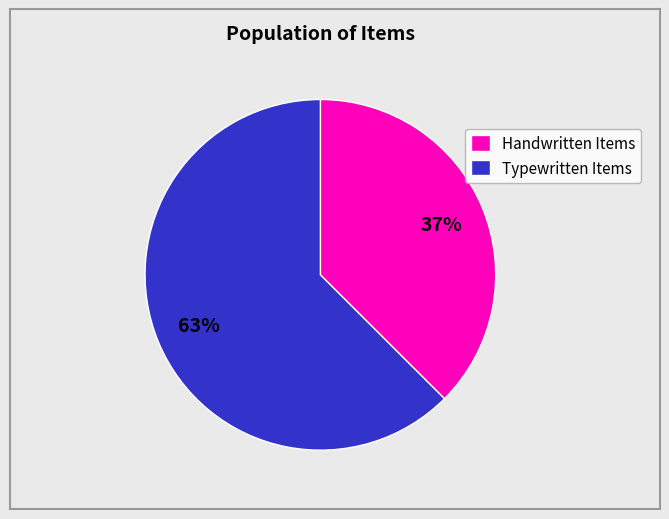

Rank the categories by value from lowest to highest.

Handwritten Items, Typewritten Items